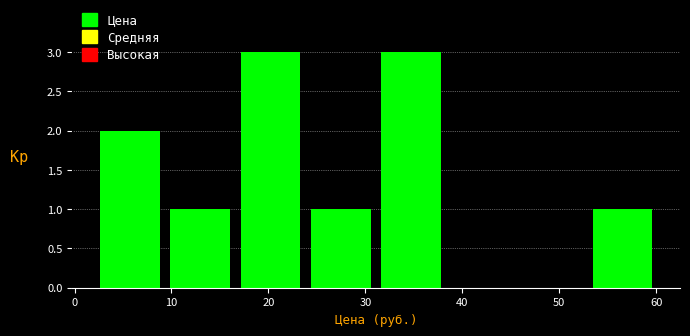

Reading left to right, transcribe this chart: for each bar, give the range it covers on the x-axis and its height. Neither the bar edges nor the heights are printed on the chart, so give them approximately, as read against the axes.

3 to 10: 2
10 to 17: 1
17 to 24: 3
24 to 32: 1
32 to 39: 3
39 to 46: 0
46 to 53: 0
53 to 61: 1